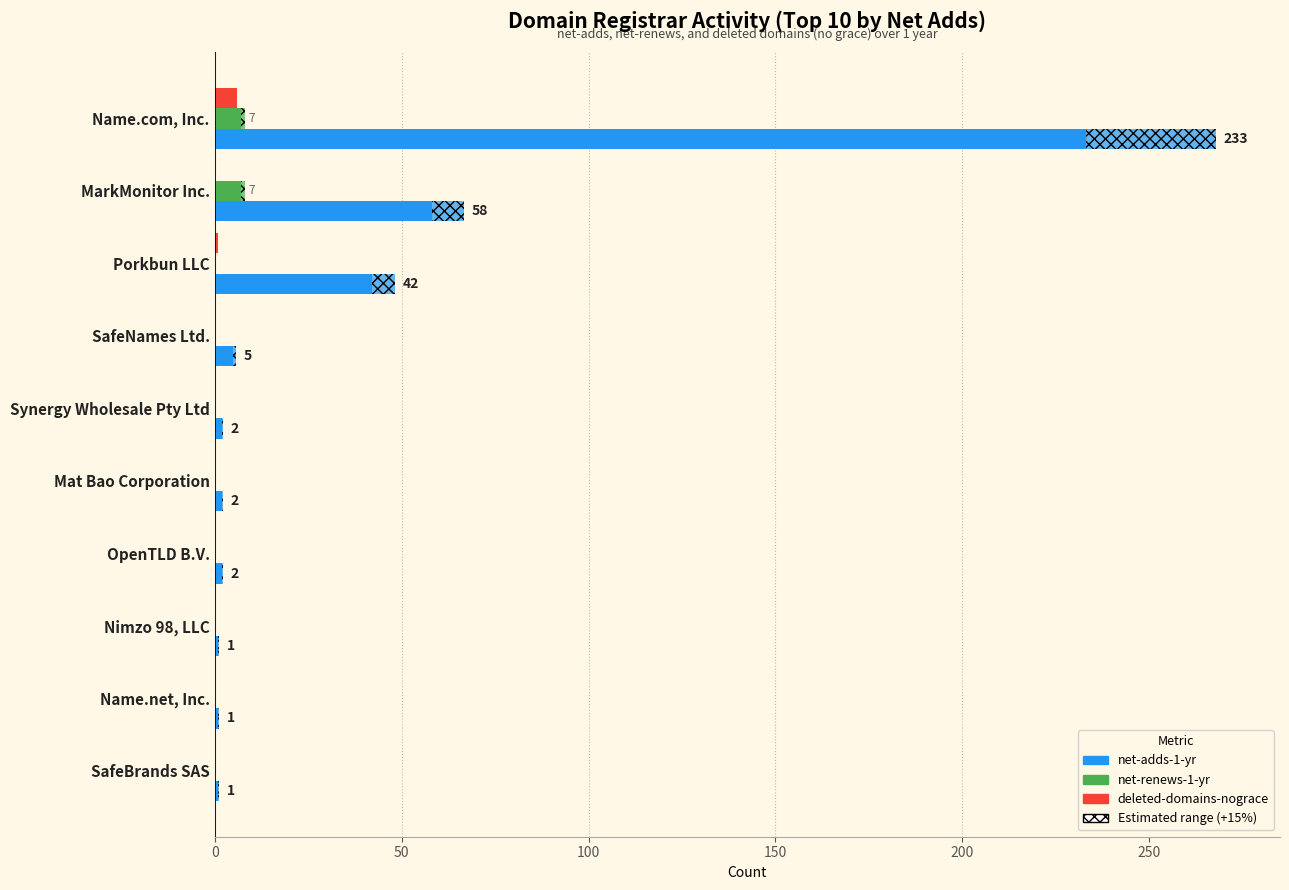

Which series changed the most between Porkbun LLC and Nimzo 98, LLC?

net-adds-1-yr